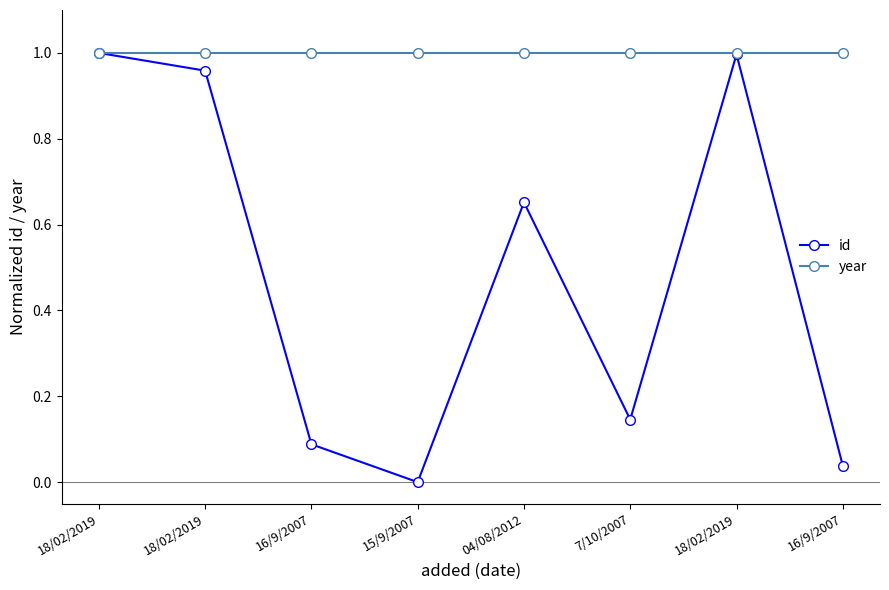

At 15/9/2007, list the series in order from largest to smallest.

year, id